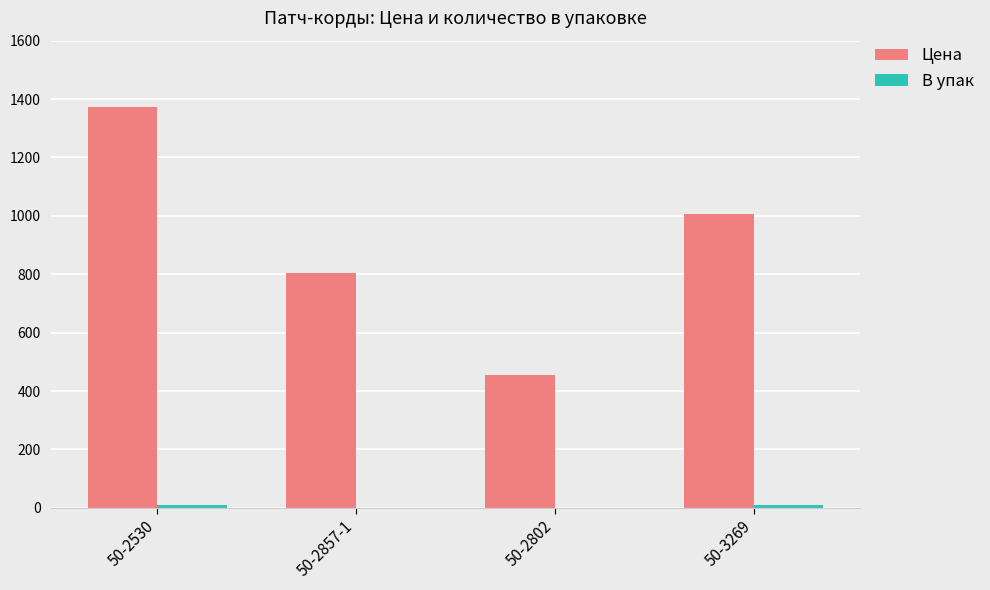

Between 50-2857-1 and 50-2802, which series saw the biggest shift?

Цена